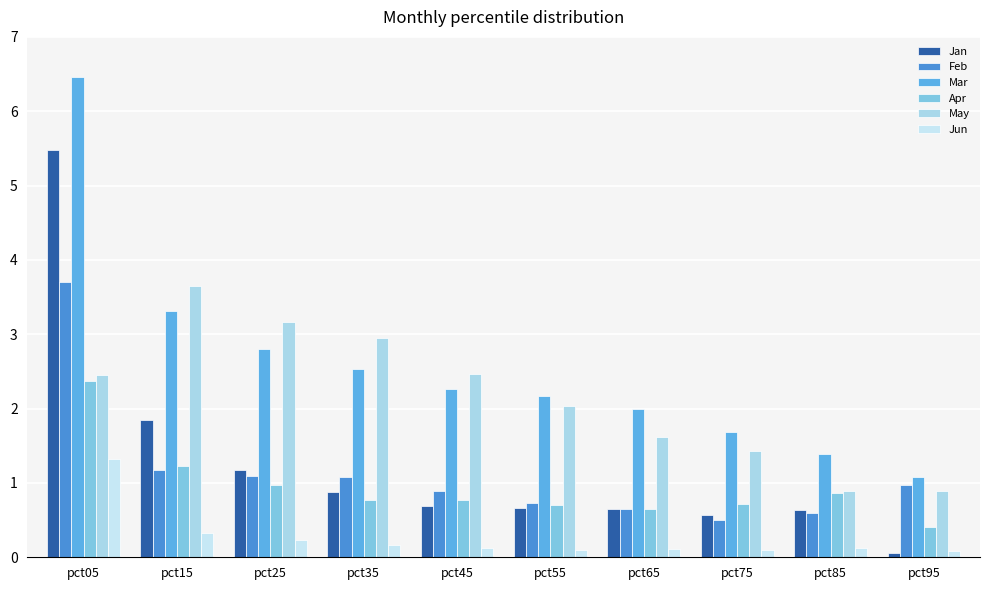

What is the sum of the Feb values at pct85 and pct75?

1.1